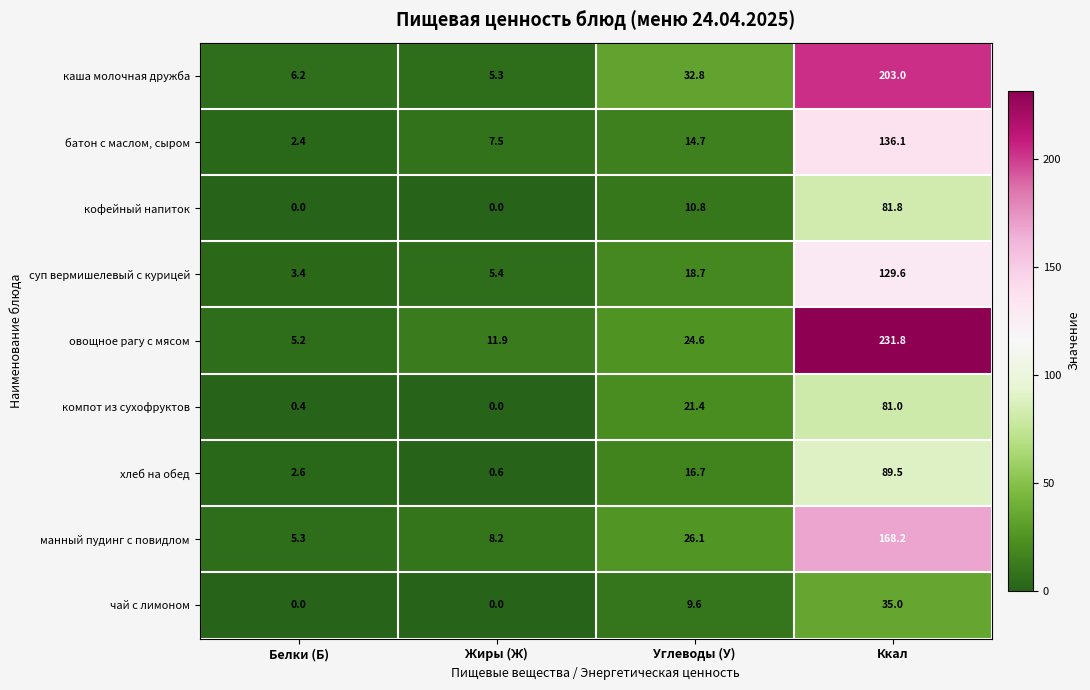

What is the spread (max minus min) of values at Белки (Б)?

6.2